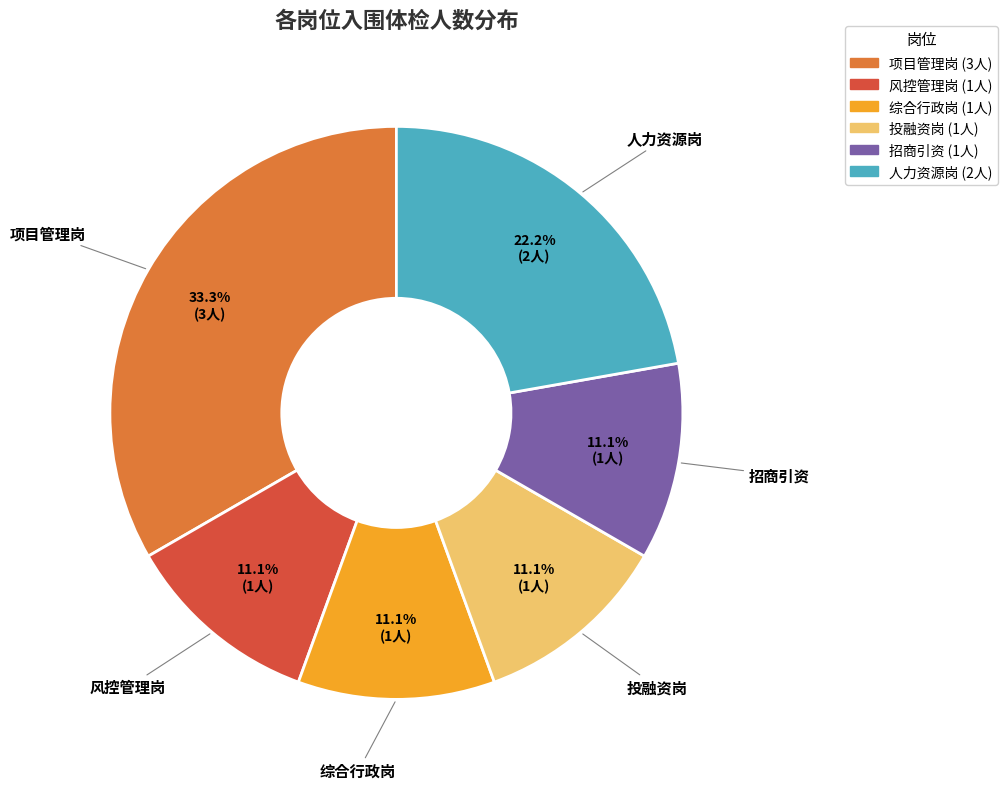

What is the ratio of the value at 投融资岗 to the value at 招商引资?

1.0